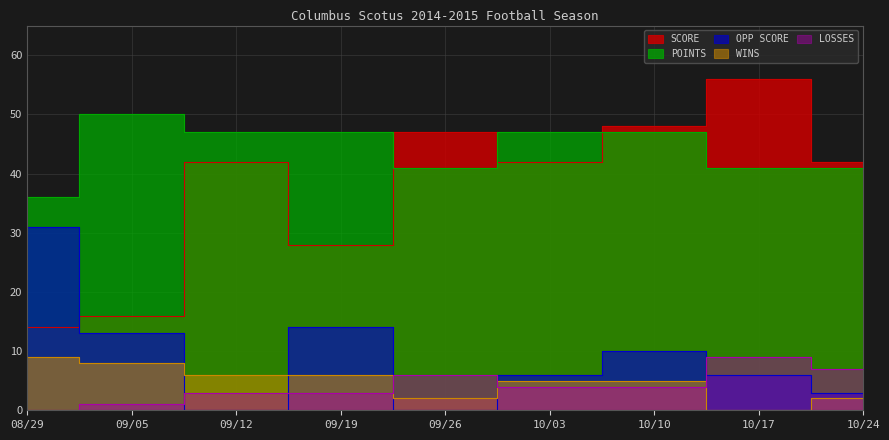

Where is WINS nearest to the value 4?

10/03